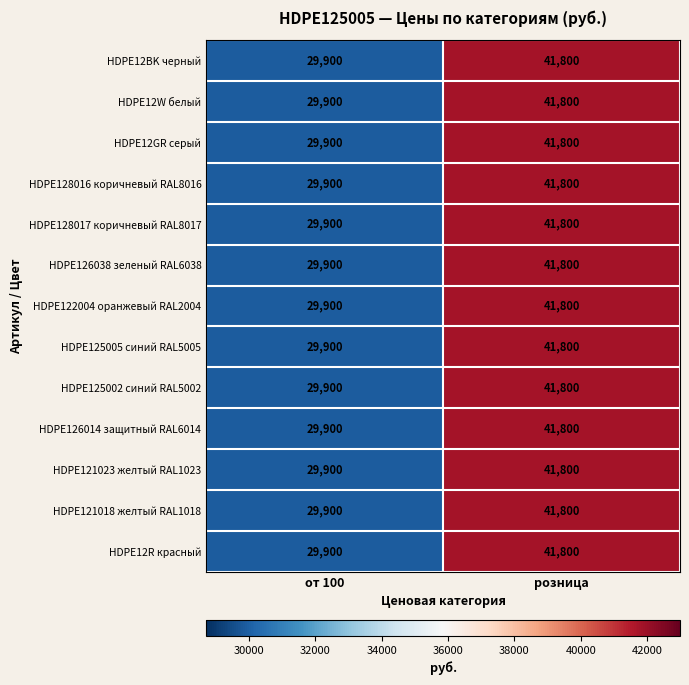

Reading left to right, transcribe all the data shown in this chart.

HDPE12BK черный: 29900	41800
HDPE12W белый: 29900	41800
HDPE12GR серый: 29900	41800
HDPE128016 коричневый RAL8016: 29900	41800
HDPE128017 коричневый RAL8017: 29900	41800
HDPE126038 зеленый RAL6038: 29900	41800
HDPE122004 оранжевый RAL2004: 29900	41800
HDPE125005 синий RAL5005: 29900	41800
HDPE125002 синий RAL5002: 29900	41800
HDPE126014 защитный RAL6014: 29900	41800
HDPE121023 желтый RAL1023: 29900	41800
HDPE121018 желтый RAL1018: 29900	41800
HDPE12R красный: 29900	41800